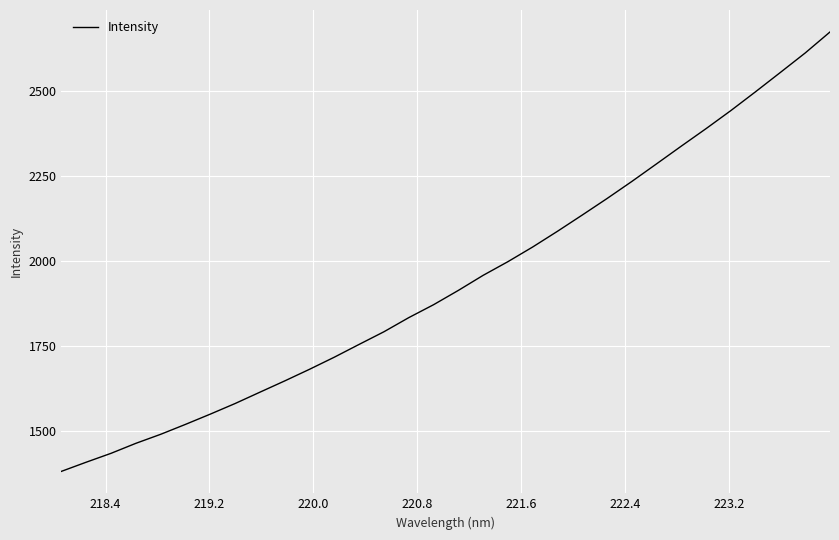

What is the difference between the maximum and minimum values?

1290.0